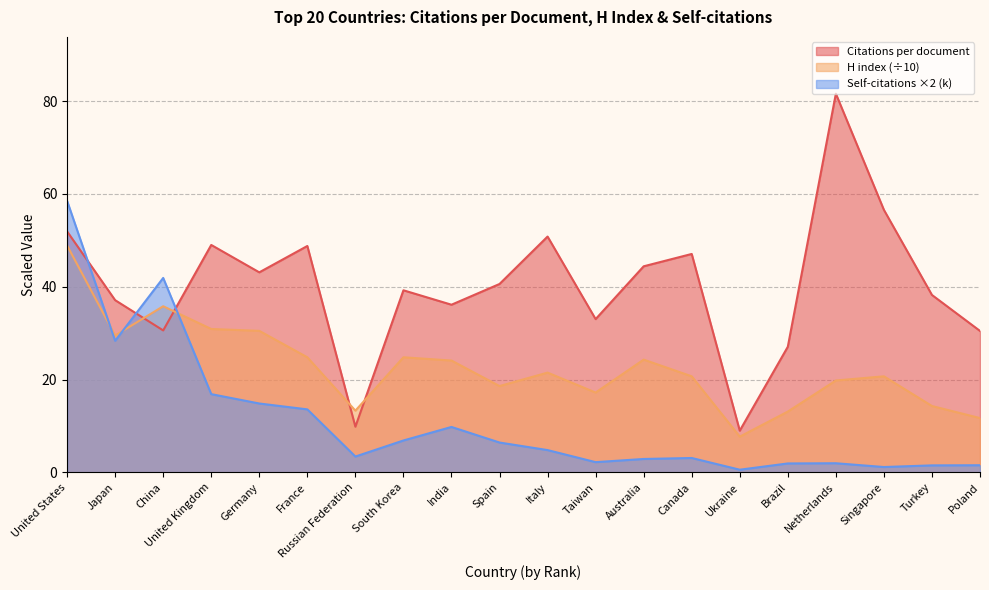

How many values in the Citations per document series exceed 40?

10